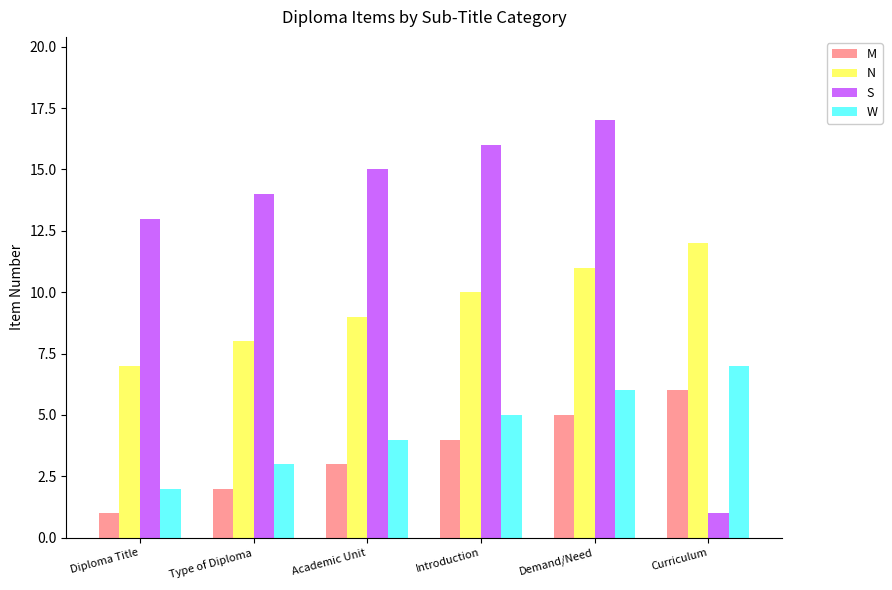

Read the N value at Curriculum.

12